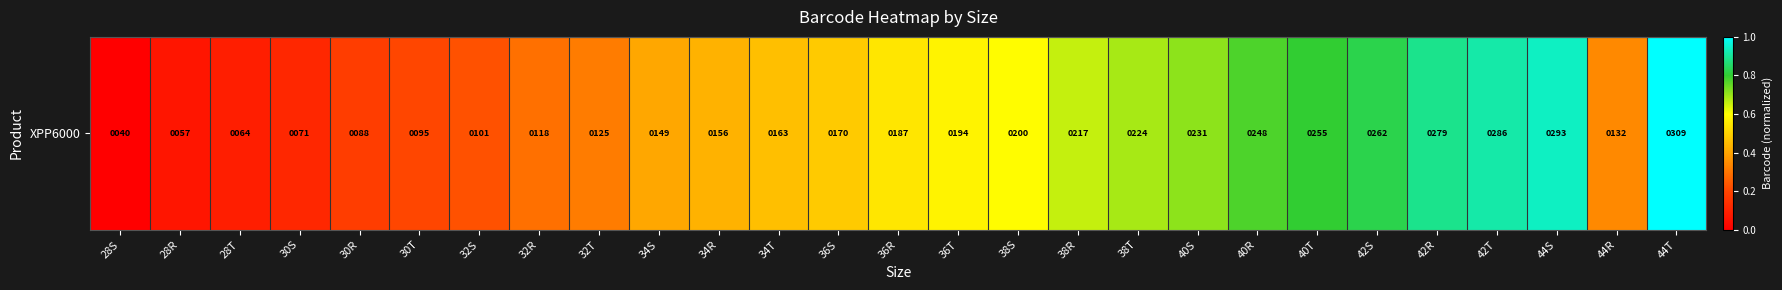

What is the sum of the values at 38S and 30R?

0.8